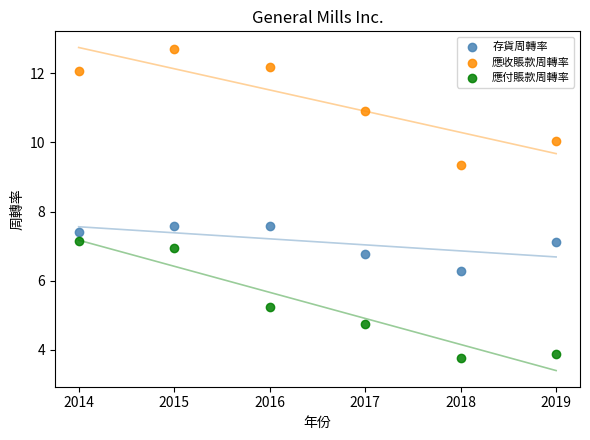

Which series contains the lowest Y value?

應付賬款周轉率